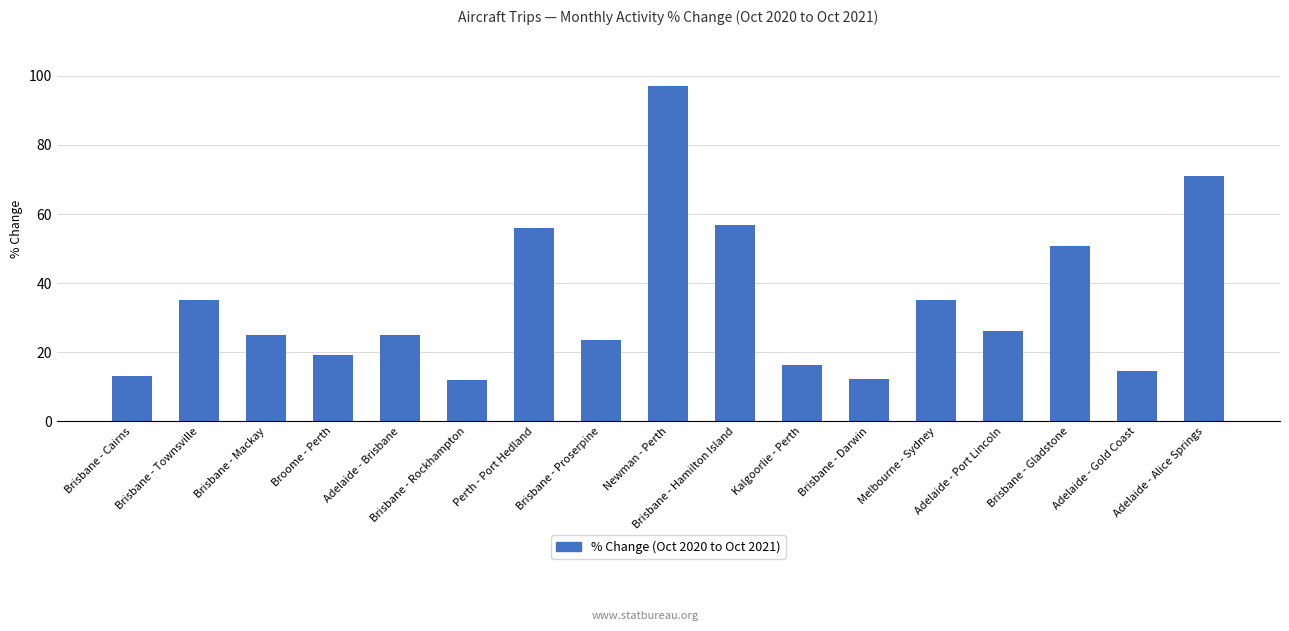

What position from the right is Adelaide - Alice Springs?

1